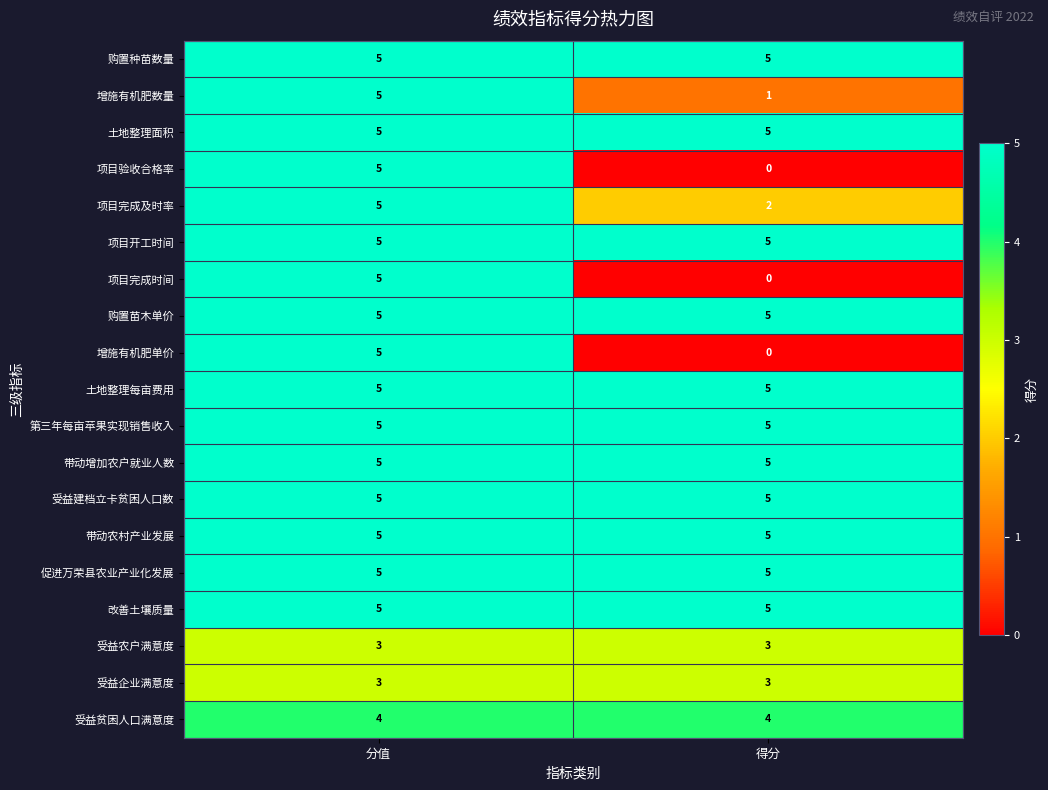

What is the difference between the highest and lowest values at 得分?

5